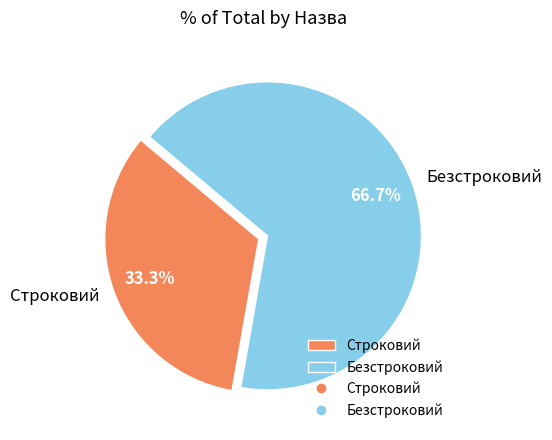

True or false: Безстроковий accounts for 53% of the total.

False